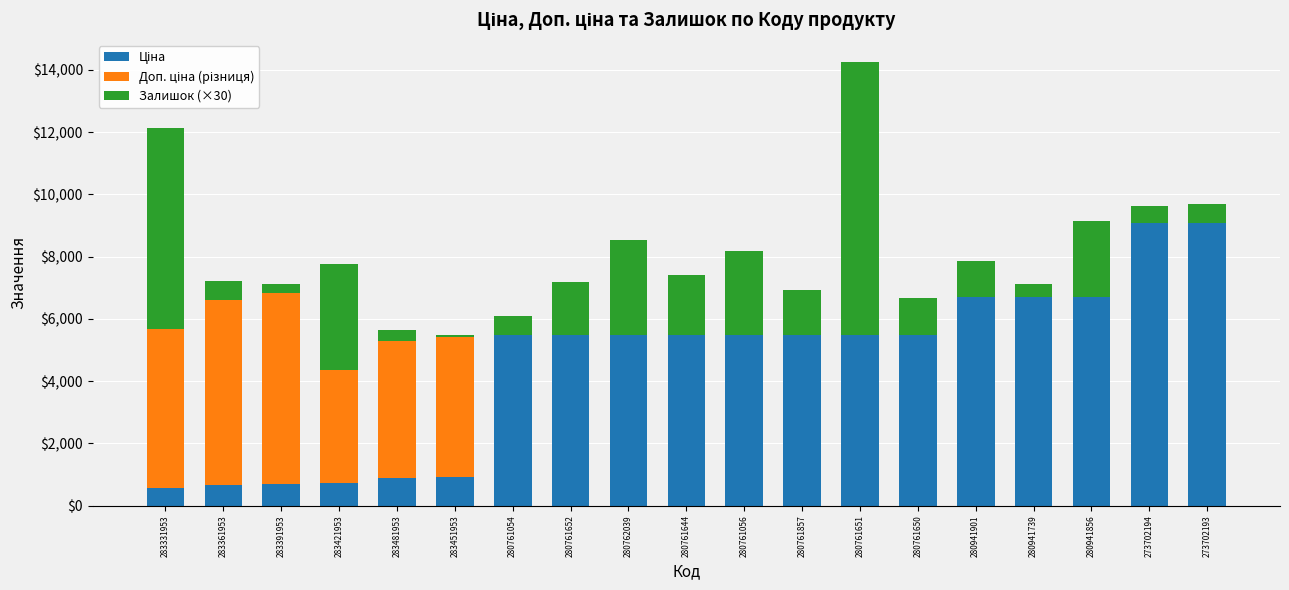

What is the total value across all series at 280761054?

6097.3